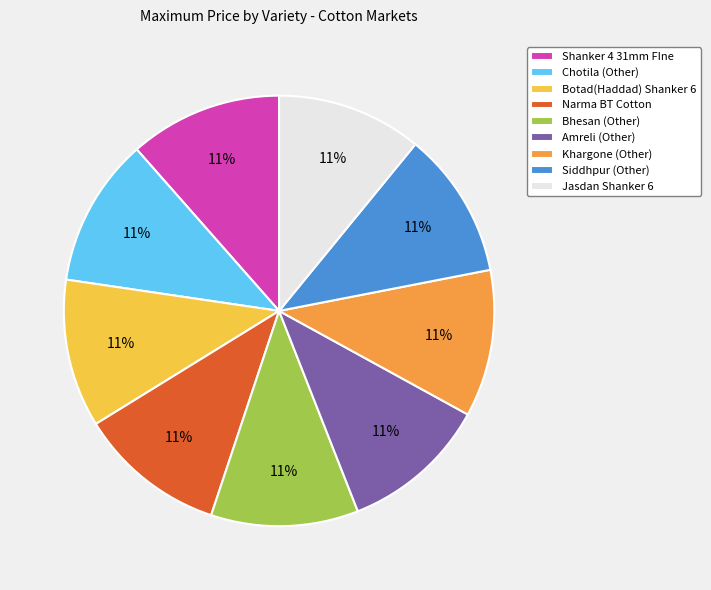

Is the sum of Chotila (Other) and Shanker 4 31mm FIne greater than half?

No